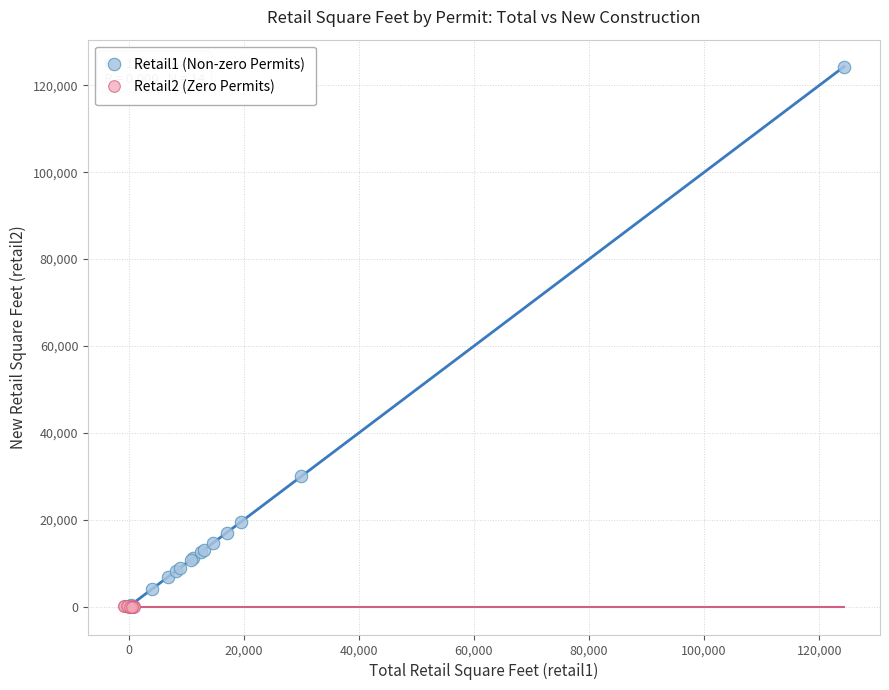

What are all the series names shown in the legend?

Retail1 (Non-zero Permits), Retail2 (Zero Permits)